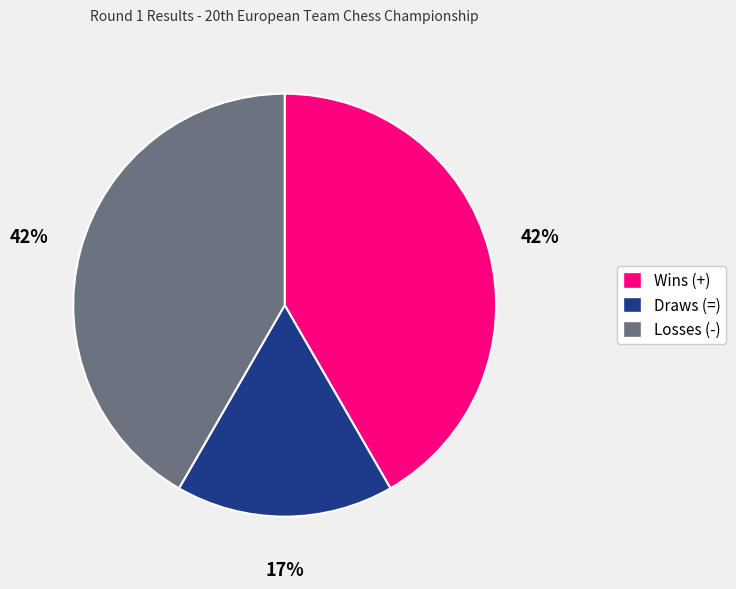

Approximately how many times larger is the value at Losses (-) compared to Draws (=)?

2.5